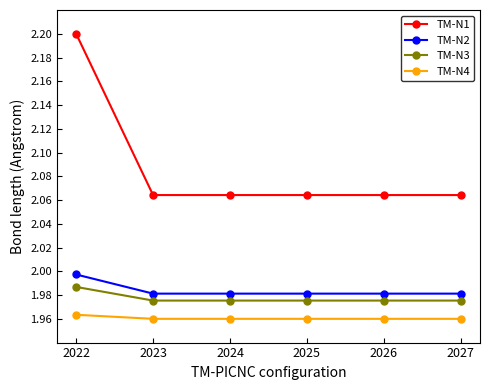

How many distinct data groups are displayed?

4